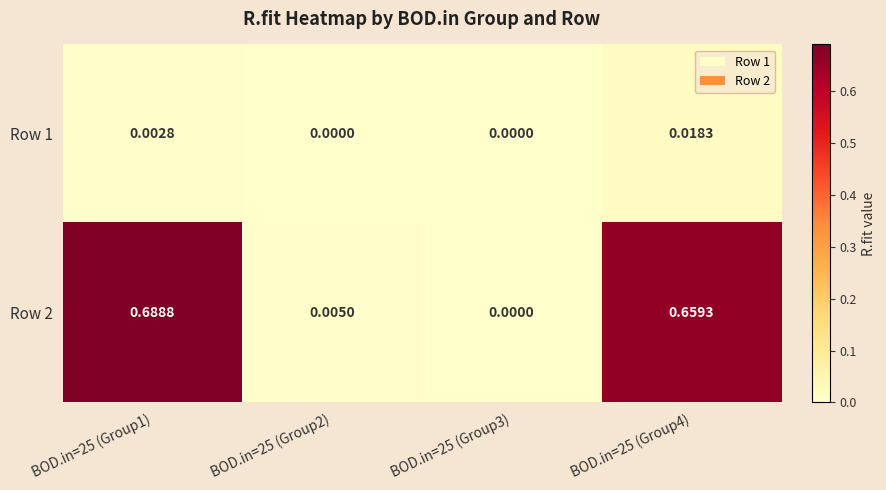

Which series changed the most between BOD.in=25 (Group2) and BOD.in=25 (Group3)?

Row 2